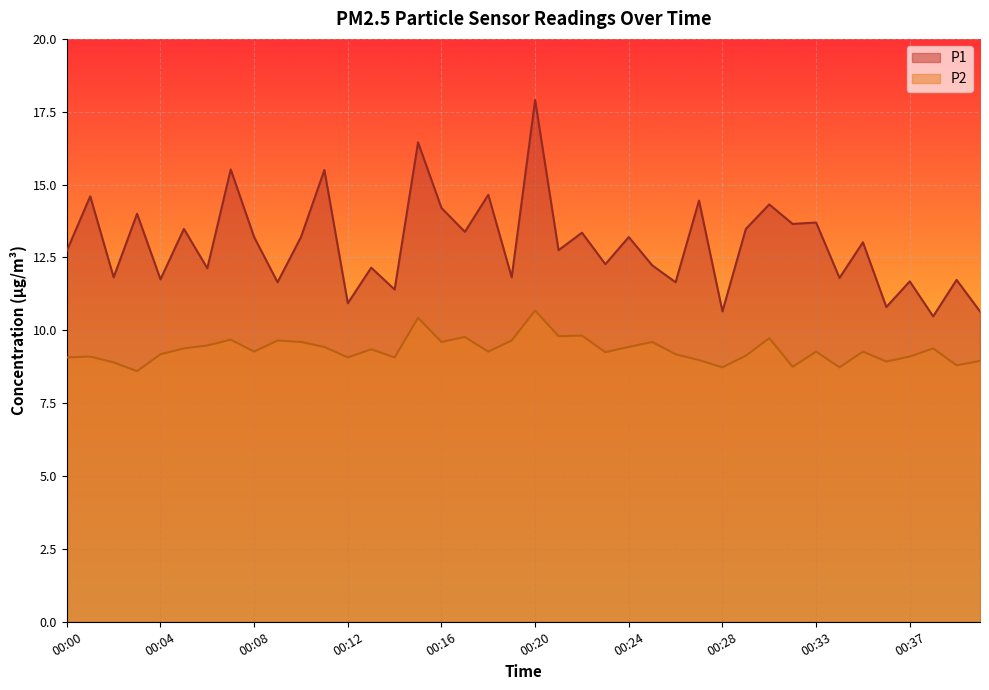

Rank the series by their maximum value, from lowest to highest.

P2, P1